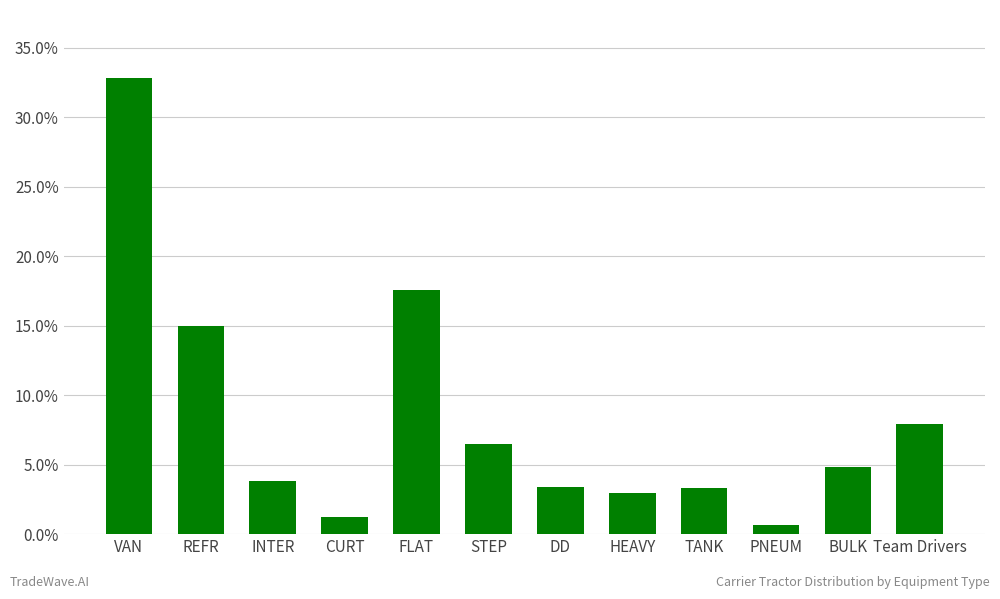

The value at REFR is 0.1. True or false?

False